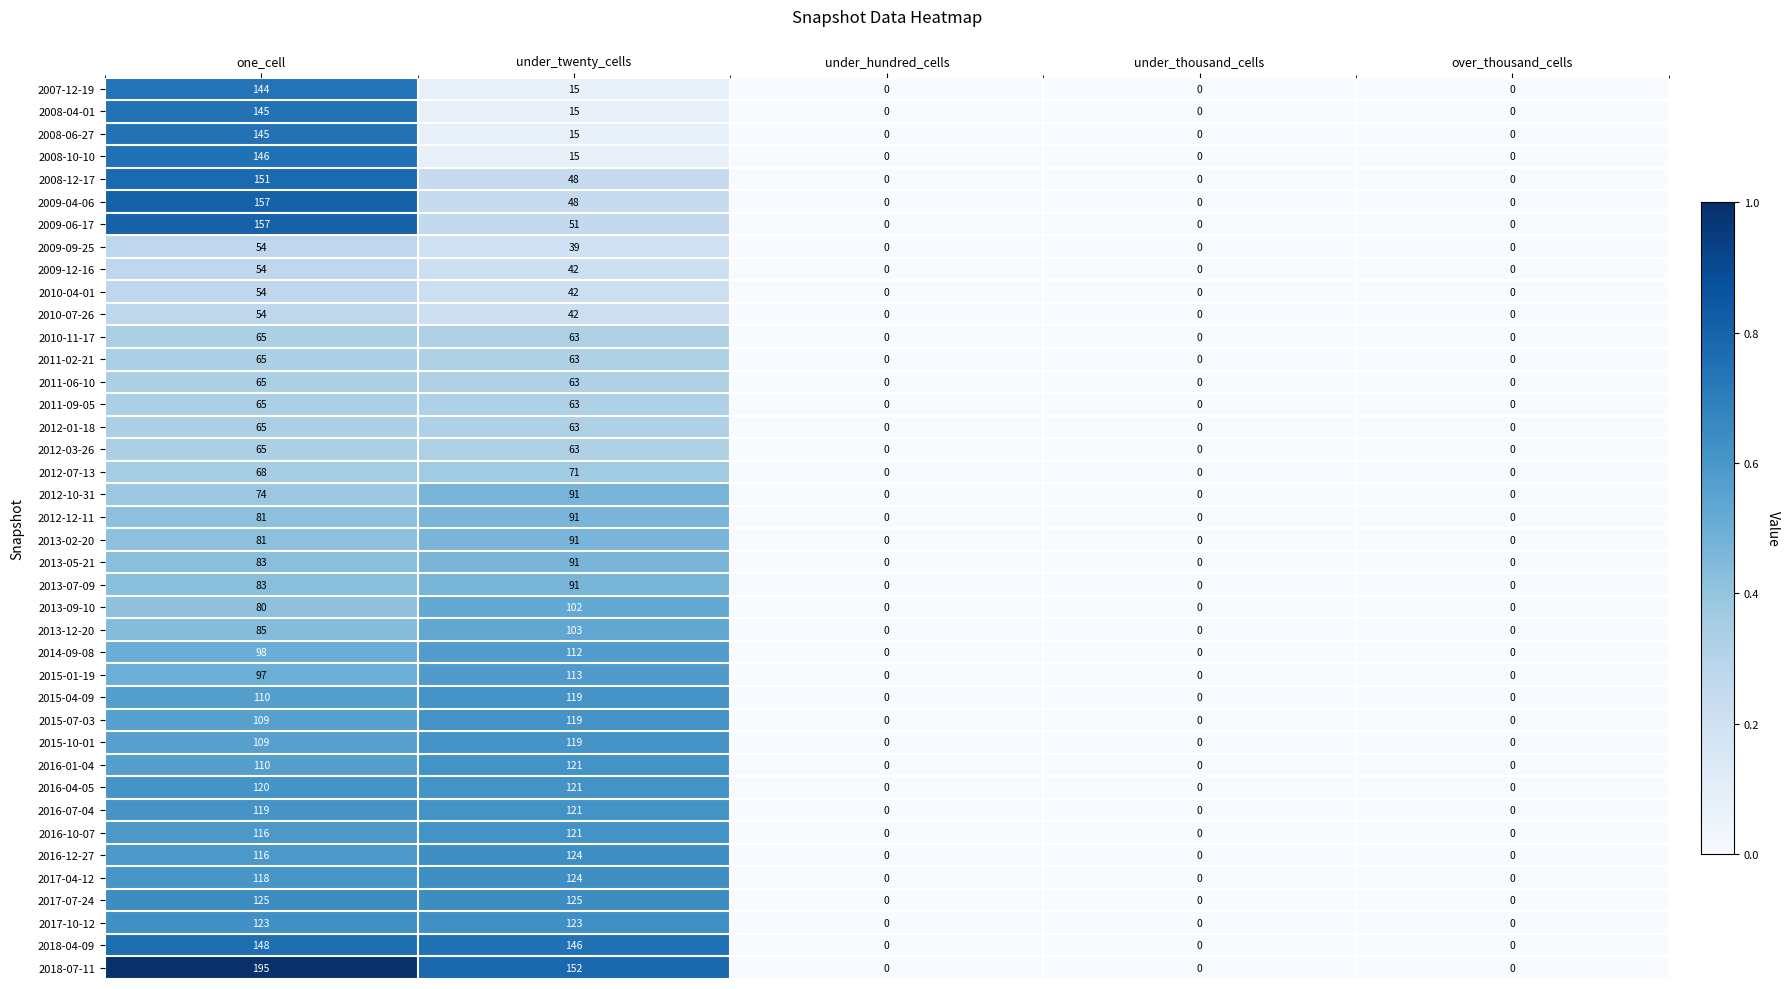

What is the difference between the maximum and minimum values in the 2013-12-20 series?

103